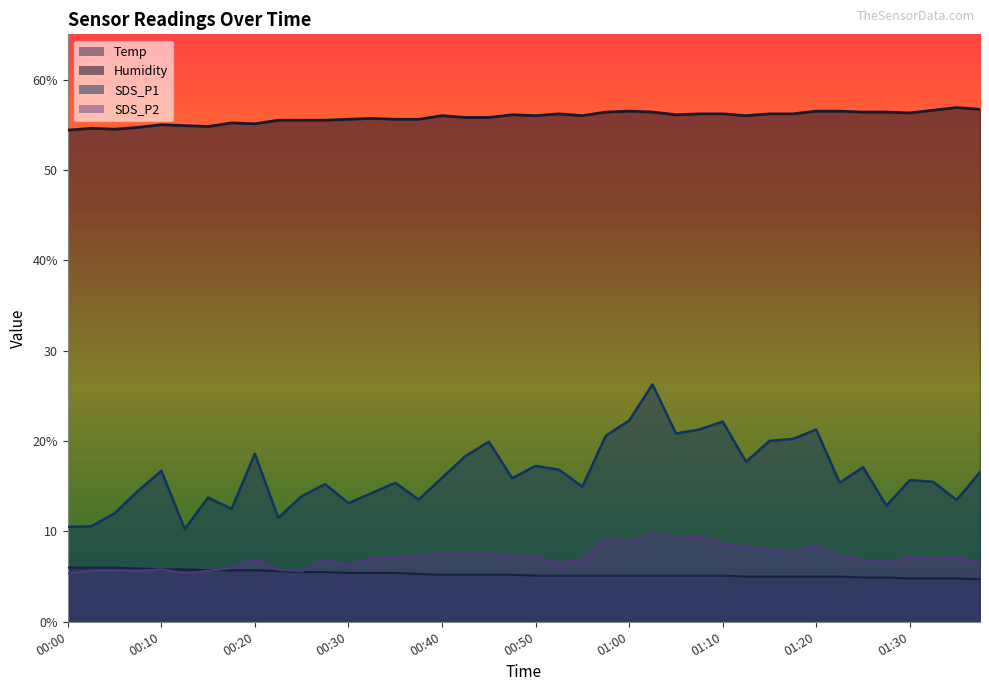

How many lines are shown in the chart?

4